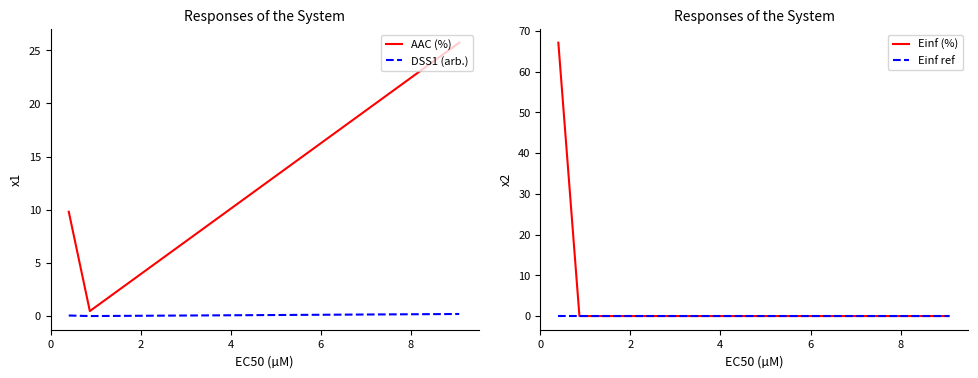

What is the total value across all series at 0?

77.0